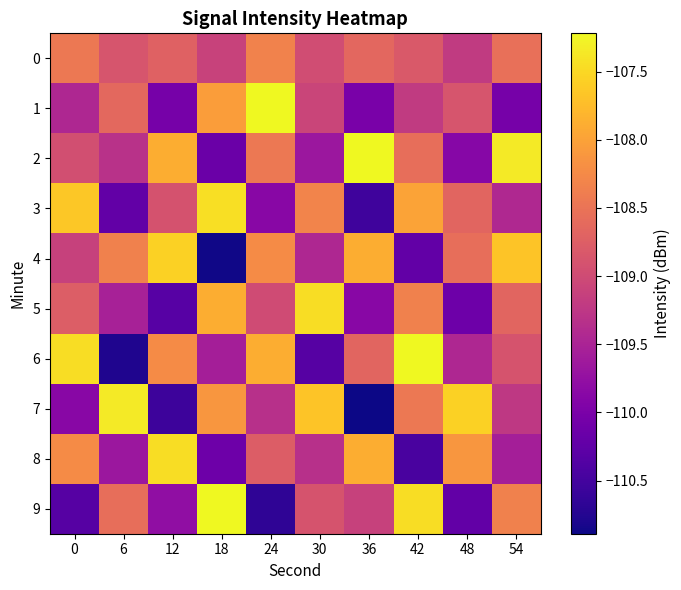

Which series has the widest spread of values?

6